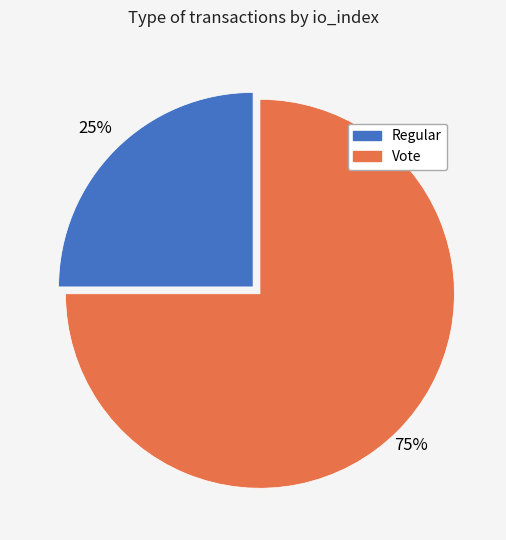

Approximately how many times larger is the value at Regular compared to Vote?

0.3